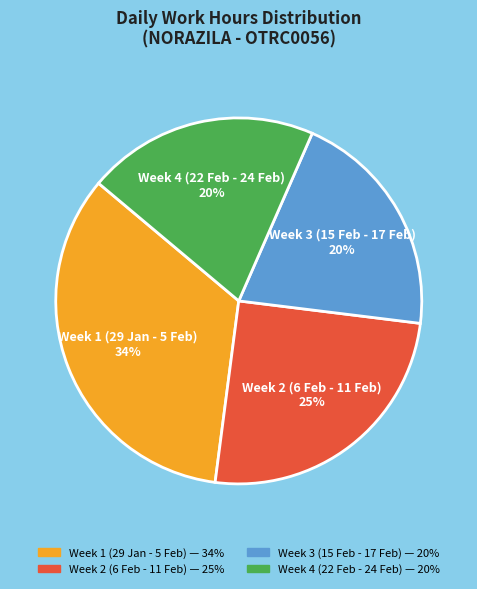

Does any single category account for the majority?

No